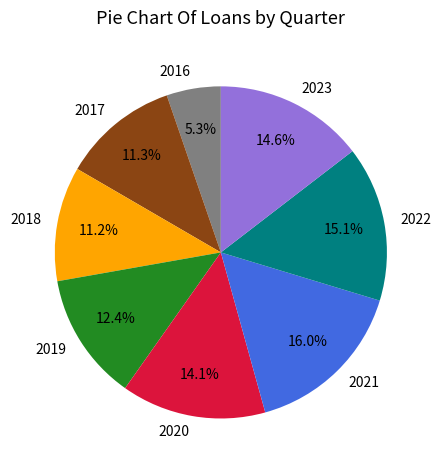

Do 2023 and 2018 together represent more than half of the pie?

No